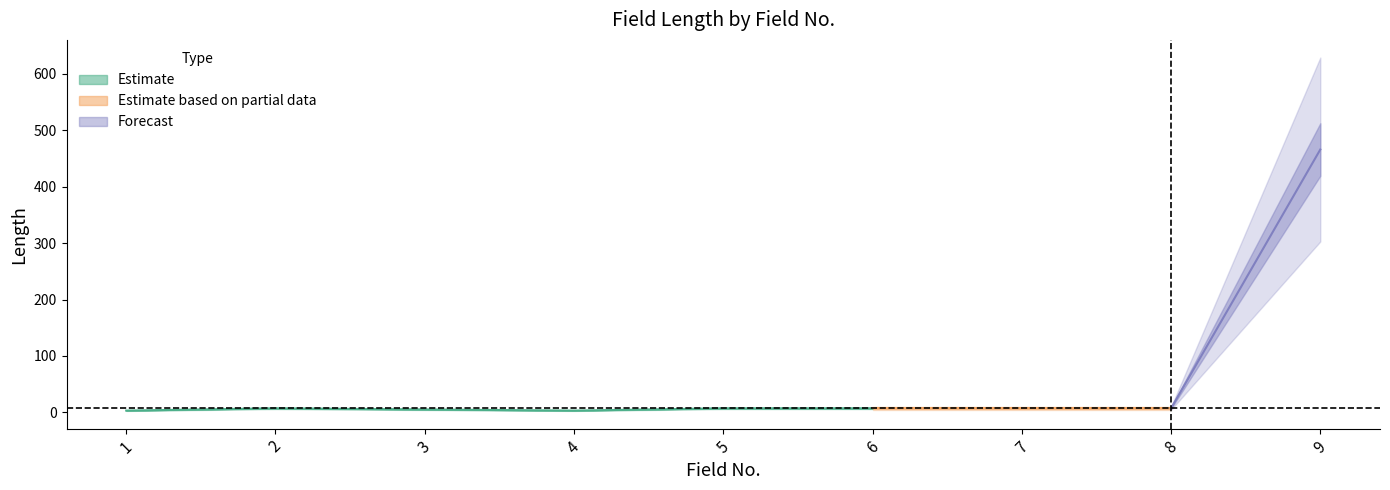

What is the smallest value displayed?

3